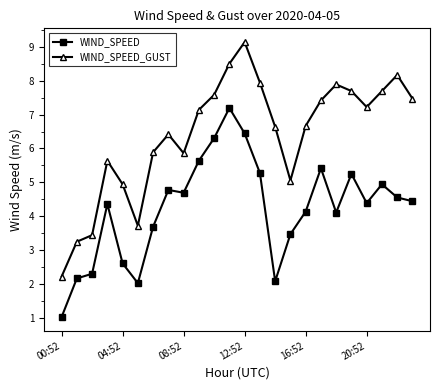

What is the value of the WIND_SPEED_GUST point at the 14th from the left?

7.9